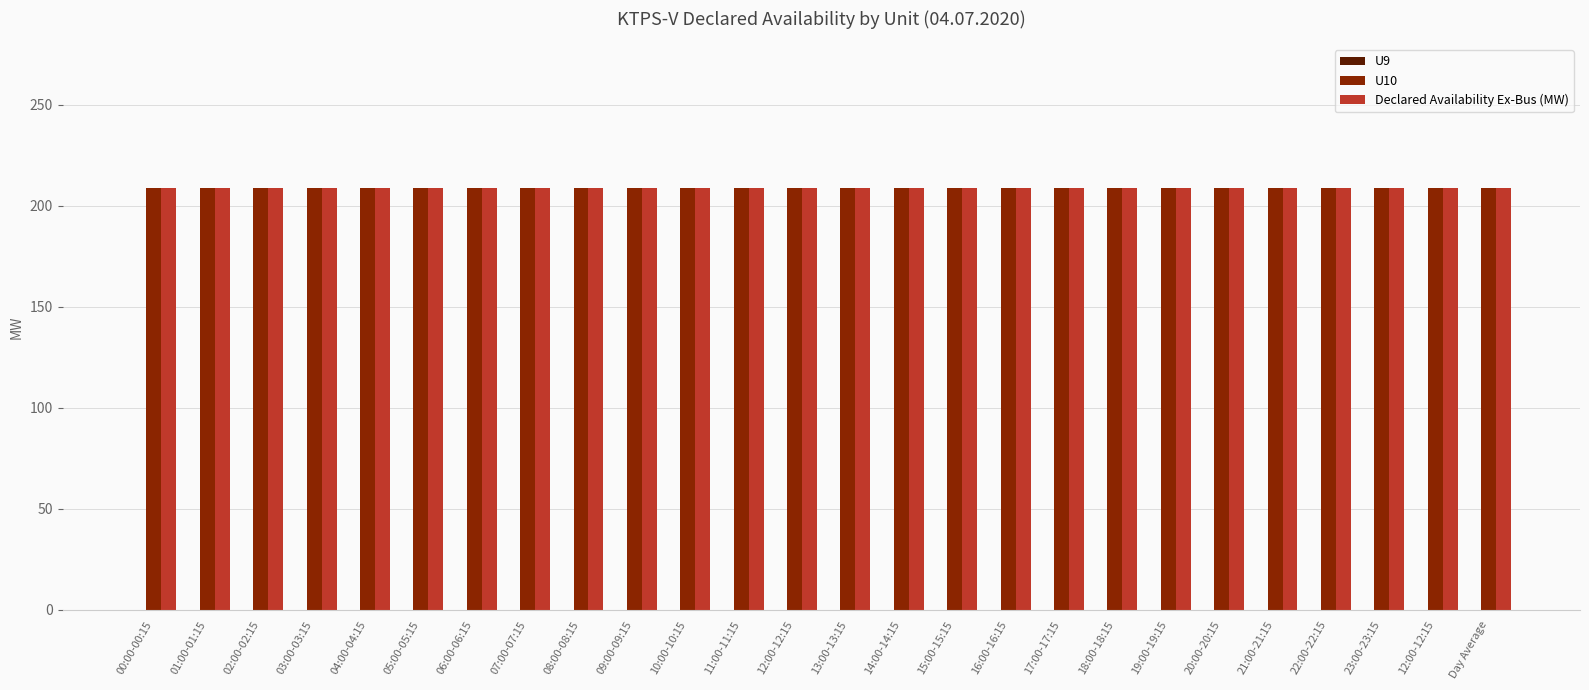

How many bars are there in total?

78